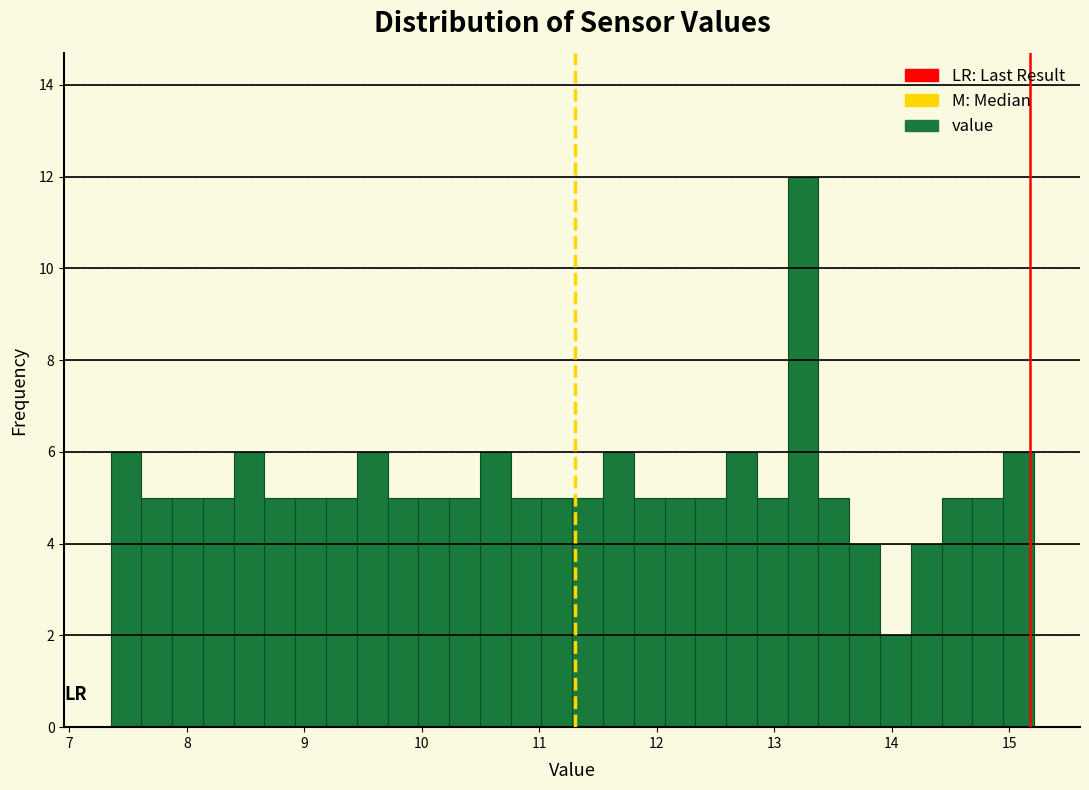

Around what value on the x-axis is the tallest bar? Give the approximate position of its centre, as read against the axis.

13.2